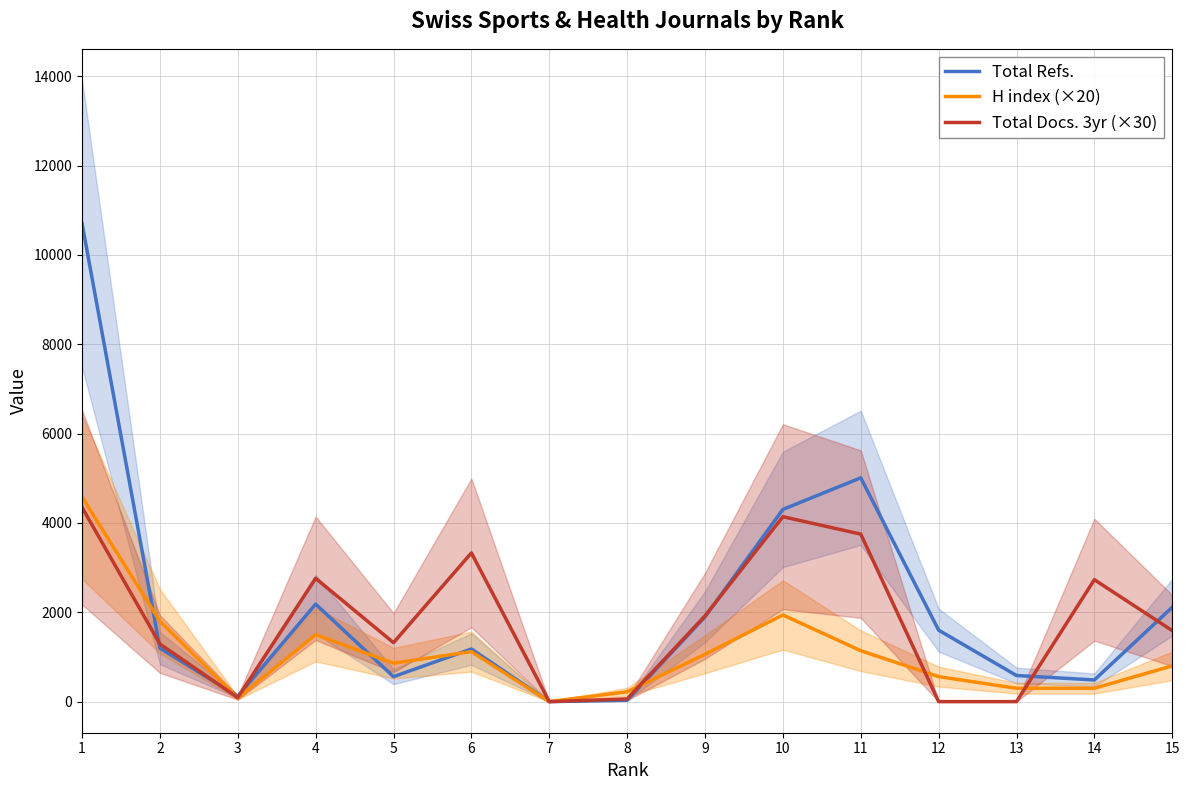

What is the difference between the maximum and minimum values in the Total Refs. series?

10706